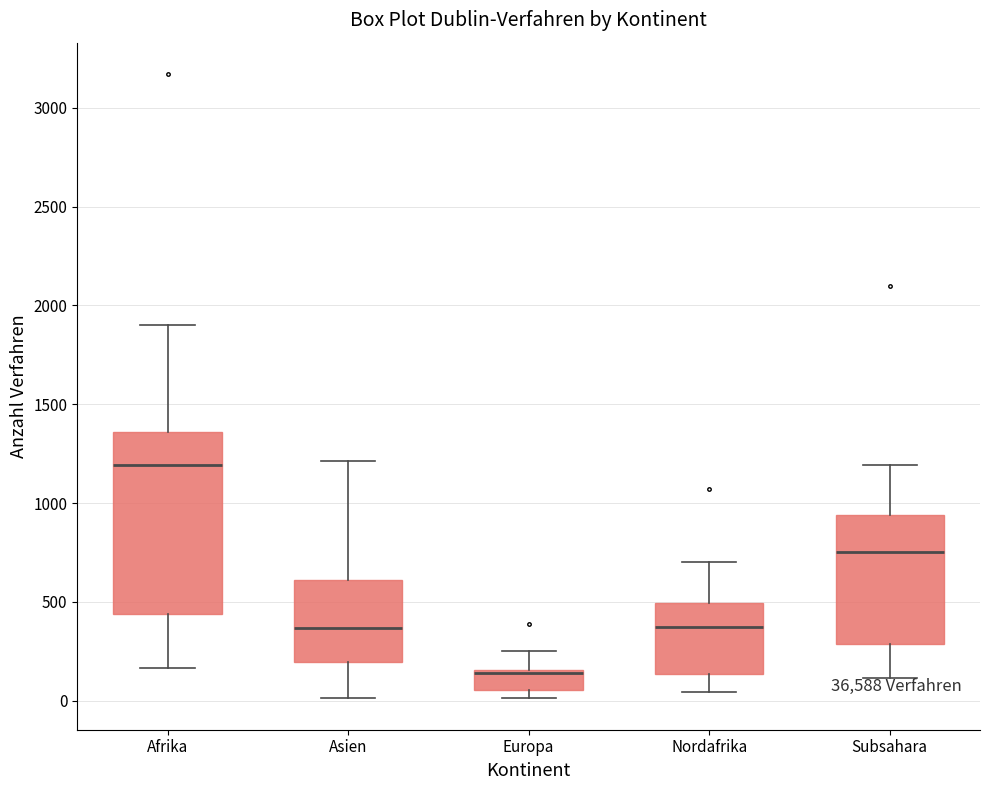

Where does the lower whisker of the box for Nordafrika end on the y-axis? The values are not printed on the chart, so give them approximately, as read against the axis.

50